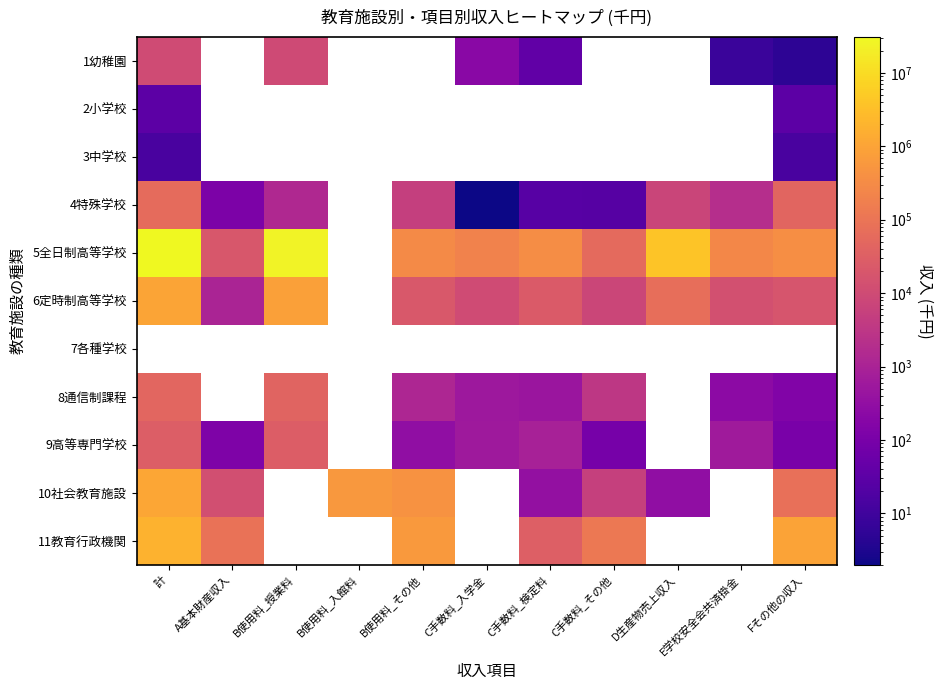

At which label is 6定時制高等学校 closest to 509010?

B使用料_授業料